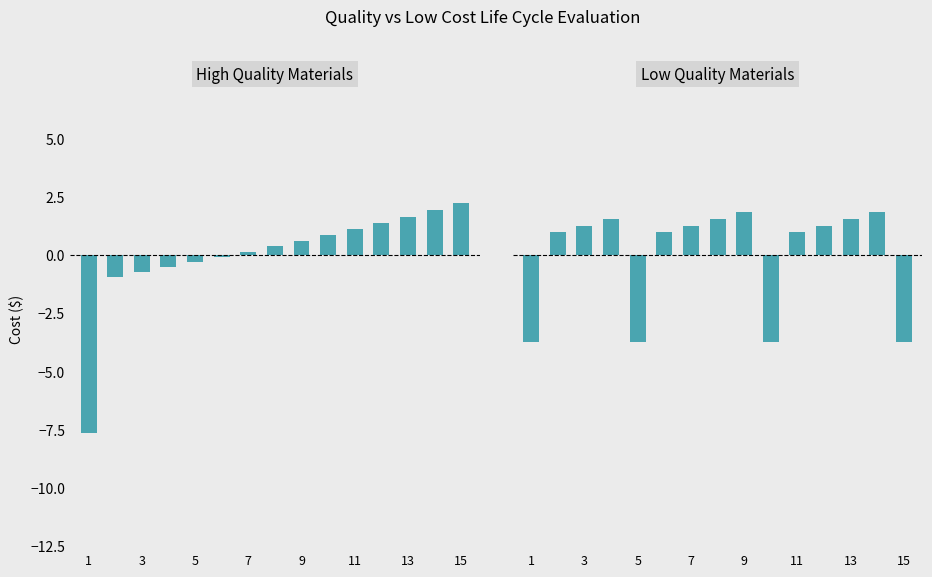

Is it true that Total Project Life Cost (High Quality) equals -1.3 at 3?

False